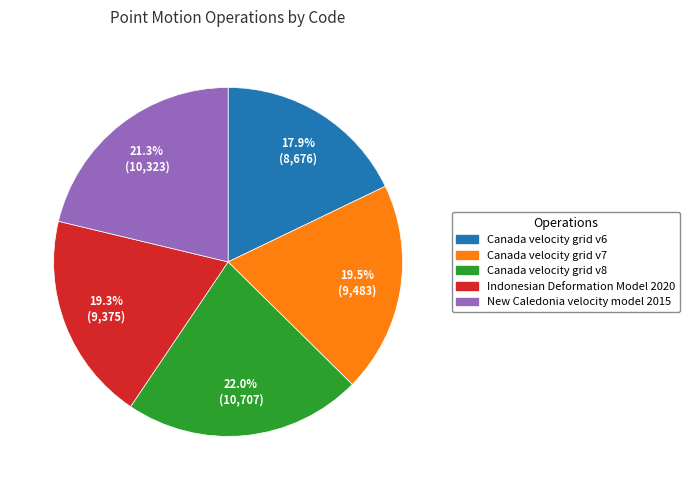

Which category has the biggest portion of the pie?

Canada velocity grid v8